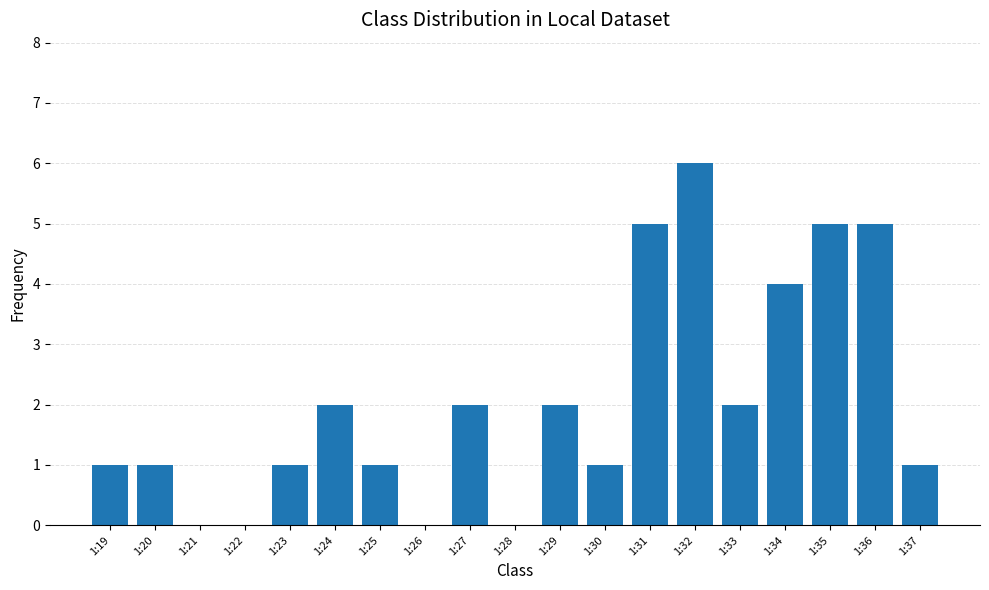

What is the sum of all values?

39